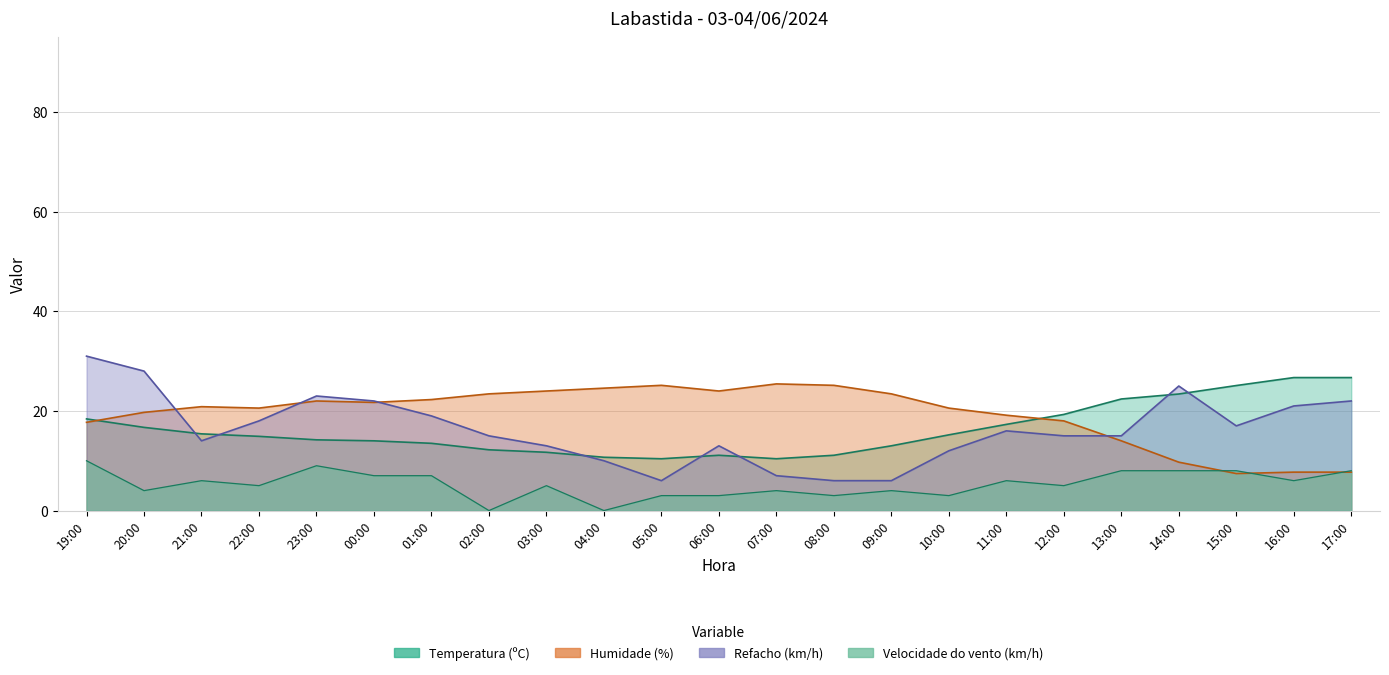

Between which two adjacent categories do Humidade (%) and Velocidade do vento (km/h) first intersect?

14:00 and 15:00